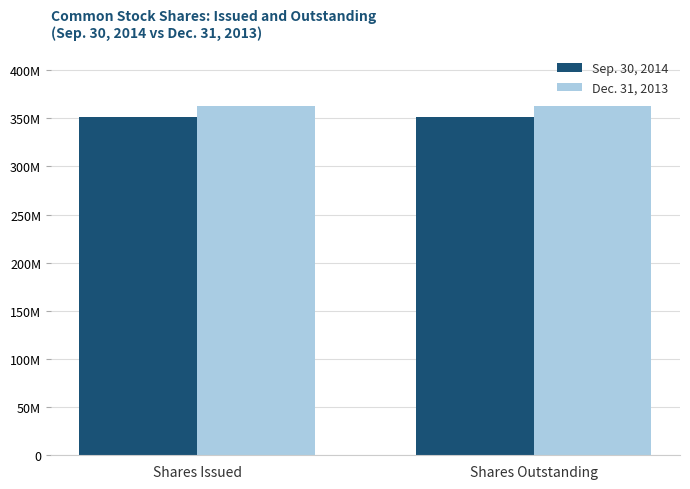

What is the sum of the Sep. 30, 2014 values at Shares Issued and Shares Outstanding?

703400000